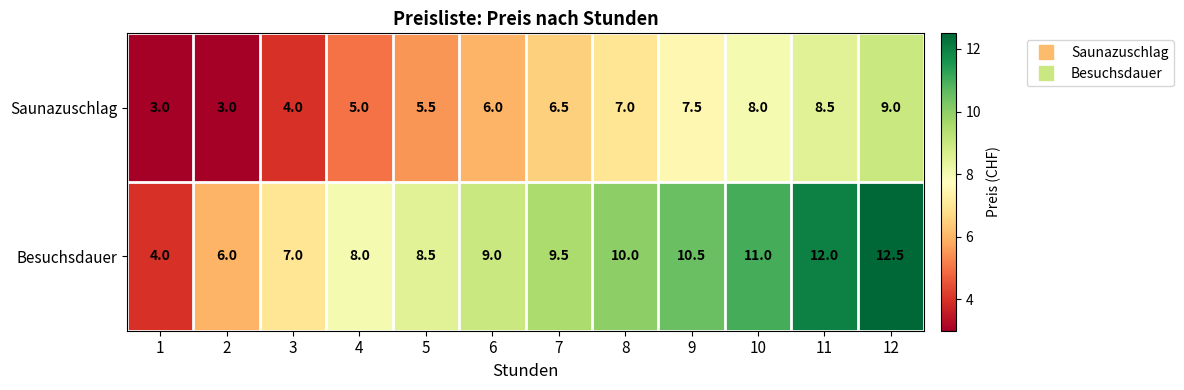

Reading left to right, list all the values displayed in this chart.

Saunazuschlag: 3.0	3.0	4.0	5.0	5.5	6.0	6.5	7.0	7.5	8.0	8.5	9.0
Besuchsdauer: 4.0	6.0	7.0	8.0	8.5	9.0	9.5	10.0	10.5	11.0	12.0	12.5